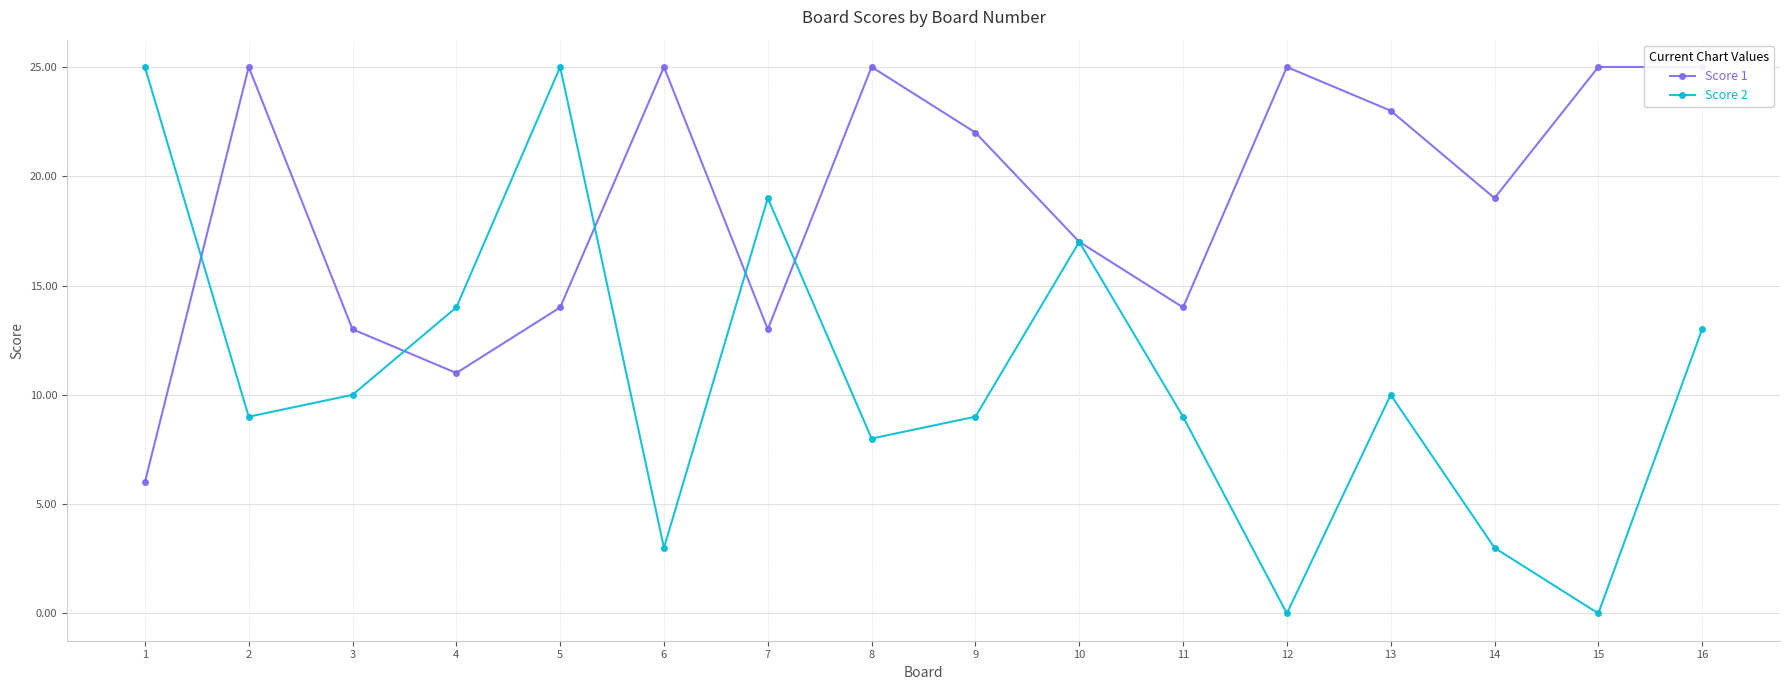

True or false: Score 1 and Score 2 cross at least once.

True